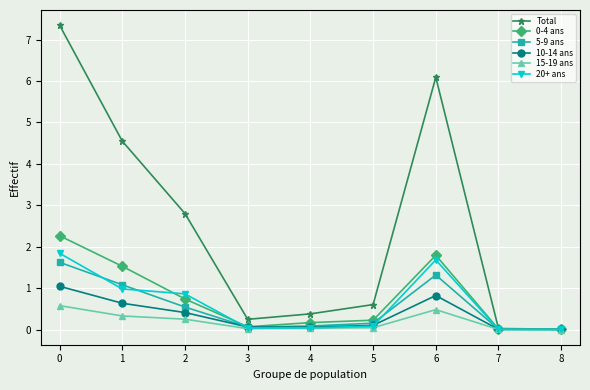

True or false: Total has more than 2 points higher than both neighbors.

False